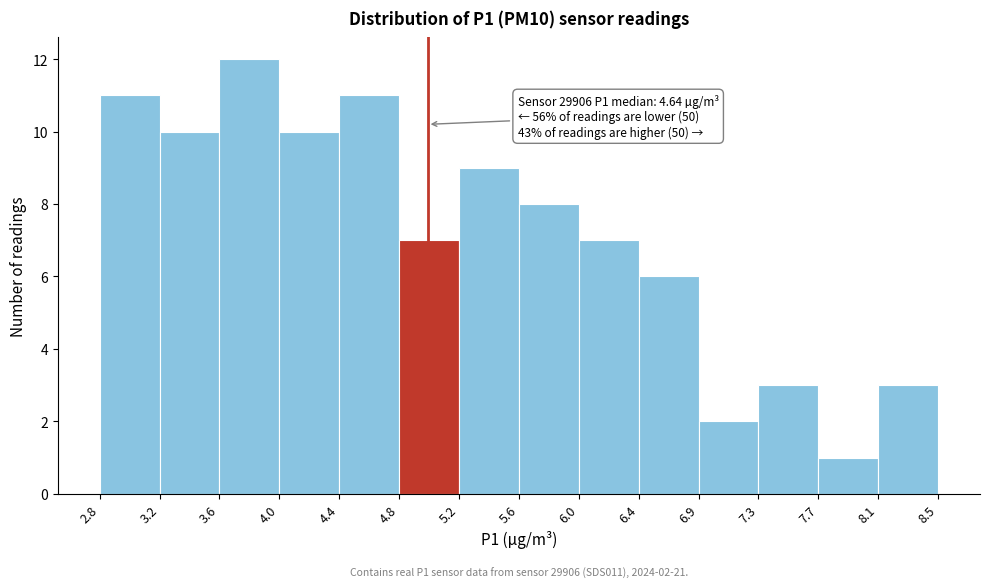

Which range on the x-axis has the tallest bar?

3.6 to 4.0